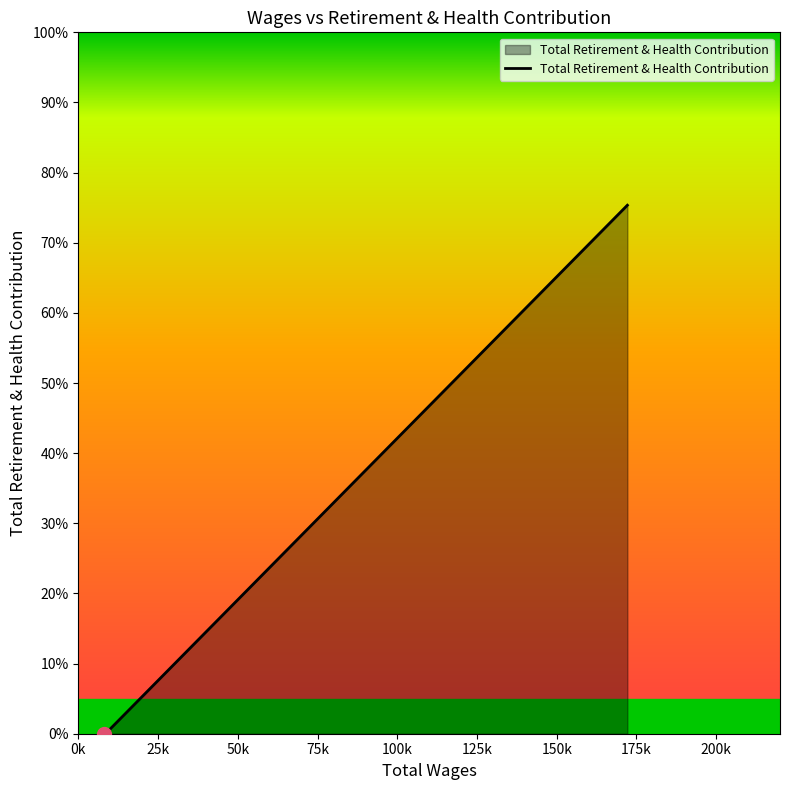

Rank the categories by value from lowest to highest.

8534.0, 7990.0, 172146.0